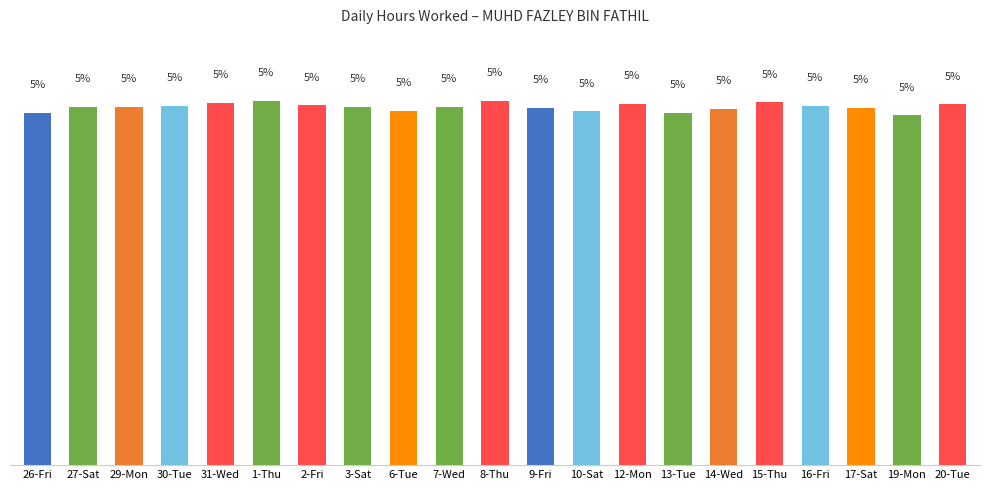

What is the value of the 21st bar from the left?

4.8